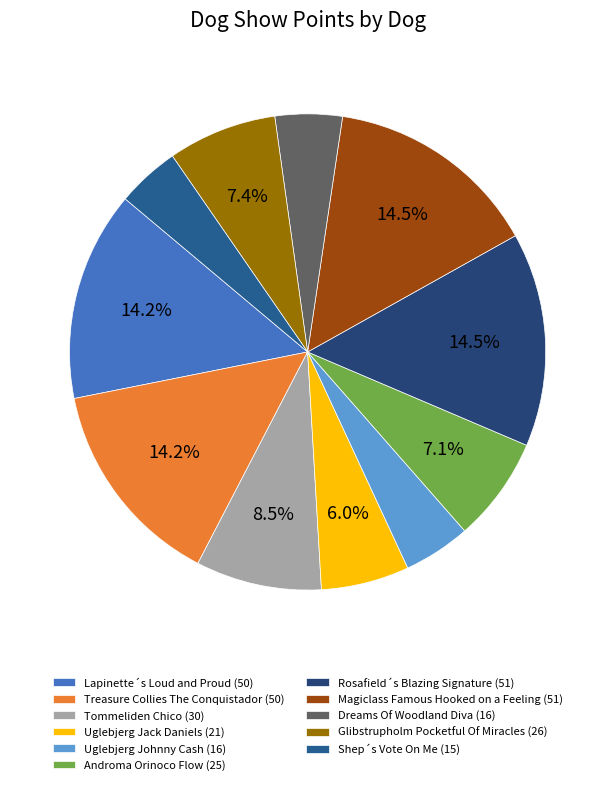

To the nearest percent, what portion does Glibstrupholm Pocketful Of Miracles represent?

7%